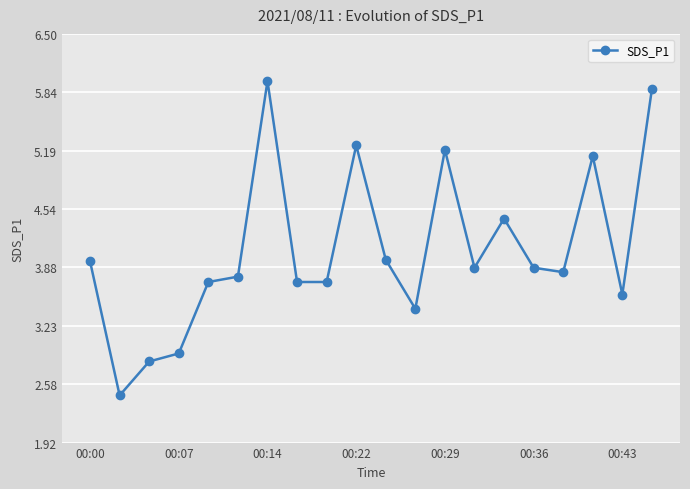

How many lines are shown in the chart?

1